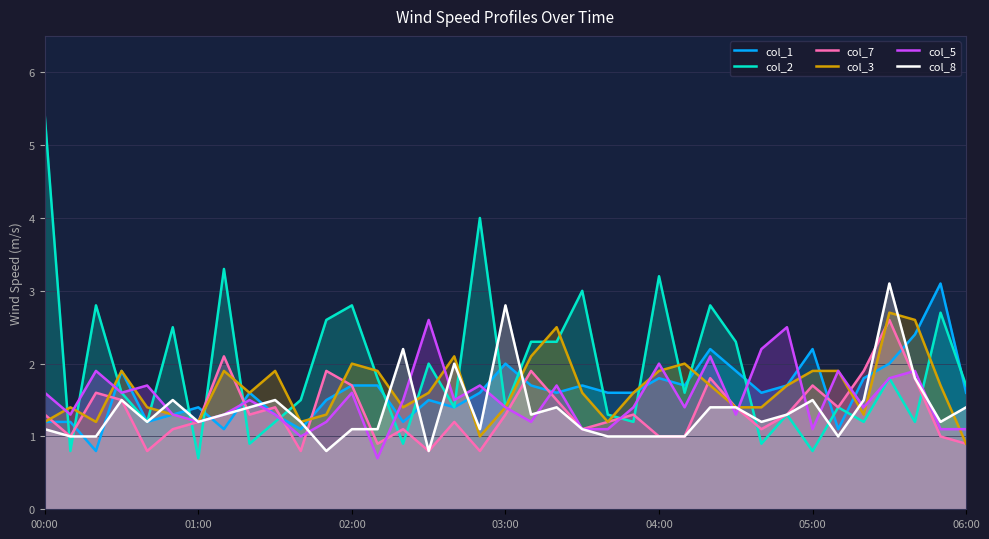

Reading left to right, list all the values displayed in this chart.

col_1: 1.2	1.2	0.8	1.9	1.2	1.3	1.4	1.1	1.6	1.3	1.1	1.5	1.7	1.7	1.2	1.5	1.4	1.6	2.0	1.7	1.6	1.7	1.6	1.6	1.8	1.7	2.2	1.9	1.6	1.7	2.2	1.1	1.8	2.0	2.4	3.1	1.6
col_2: 5.4	0.8	2.8	1.6	1.2	2.5	0.7	3.3	0.9	1.2	1.5	2.6	2.8	1.8	0.9	2.0	1.4	4.0	1.4	2.3	2.3	3.0	1.3	1.2	3.2	1.6	2.8	2.3	0.9	1.3	0.8	1.4	1.2	1.8	1.2	2.7	1.7
col_7: 1.3	1.0	1.6	1.5	0.8	1.1	1.2	2.1	1.3	1.4	0.8	1.9	1.7	0.9	1.1	0.8	1.2	0.8	1.3	1.9	1.5	1.1	1.2	1.3	1.0	1.0	1.8	1.4	1.1	1.3	1.7	1.4	1.9	2.6	1.8	1.0	0.9
col_3: 1.2	1.4	1.2	1.9	1.4	1.3	1.2	1.9	1.6	1.9	1.2	1.3	2.0	1.9	1.4	1.6	2.1	1.0	1.4	2.1	2.5	1.6	1.2	1.6	1.9	2.0	1.7	1.4	1.4	1.7	1.9	1.9	1.3	2.7	2.6	1.7	0.9
col_5: 1.6	1.3	1.9	1.6	1.7	1.3	1.2	1.3	1.5	1.3	1.0	1.2	1.6	0.7	1.5	2.6	1.5	1.7	1.4	1.2	1.7	1.1	1.1	1.4	2.0	1.4	2.1	1.3	2.2	2.5	1.1	1.9	1.4	1.8	1.9	1.1	1.1
col_8: 1.1	1.0	1.0	1.5	1.2	1.5	1.2	1.3	1.4	1.5	1.2	0.8	1.1	1.1	2.2	0.8	2.0	1.1	2.8	1.3	1.4	1.1	1.0	1.0	1.0	1.0	1.4	1.4	1.2	1.3	1.5	1.0	1.5	3.1	1.8	1.2	1.4